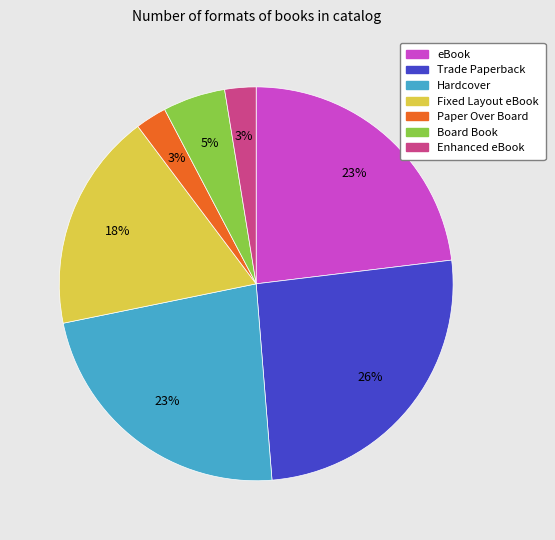

Between Enhanced eBook and Board Book, which is larger?

Board Book